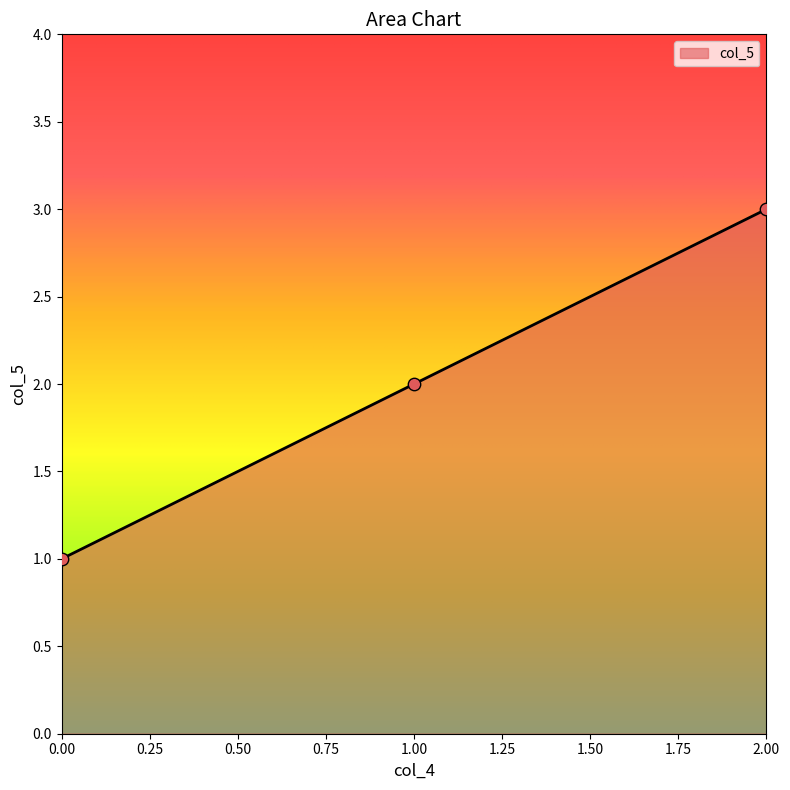

Between 2.00 and 0.00, which is larger?

2.00